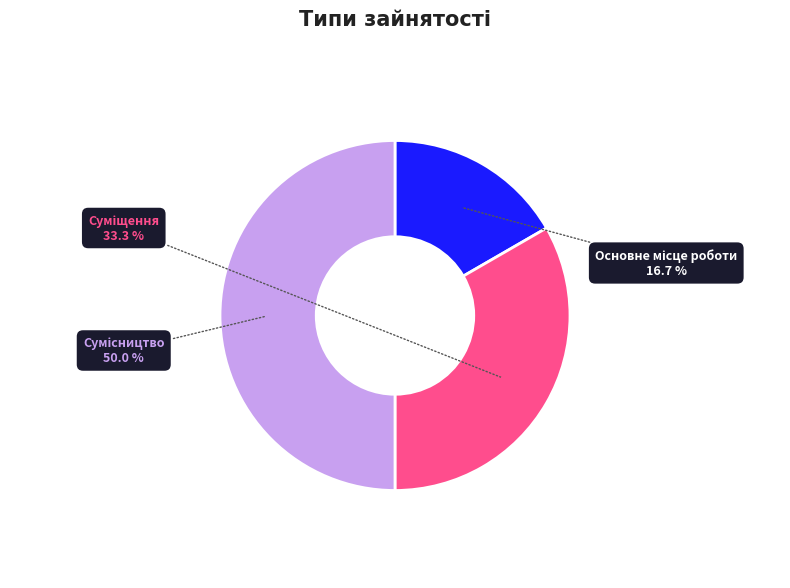

Count the number of slices in the pie.

3